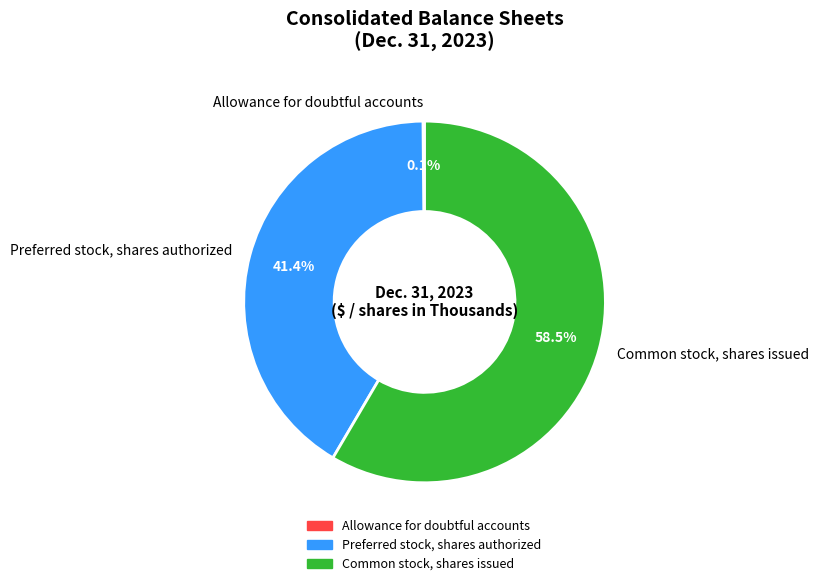

Is there any slice that represents more than half of the pie?

Yes